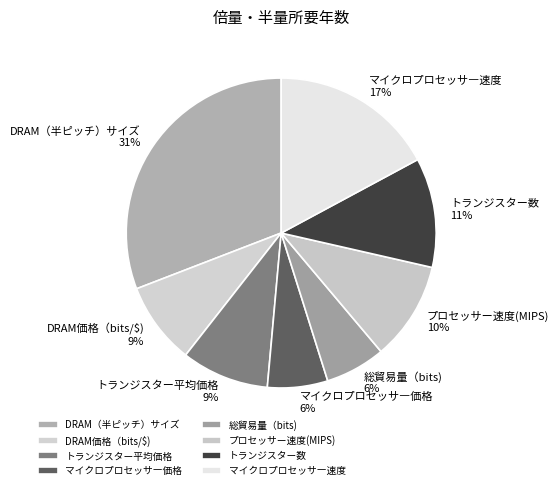

Which has a higher value, DRAM（半ピッチ）サイズ or トランジスター数?

DRAM（半ピッチ）サイズ